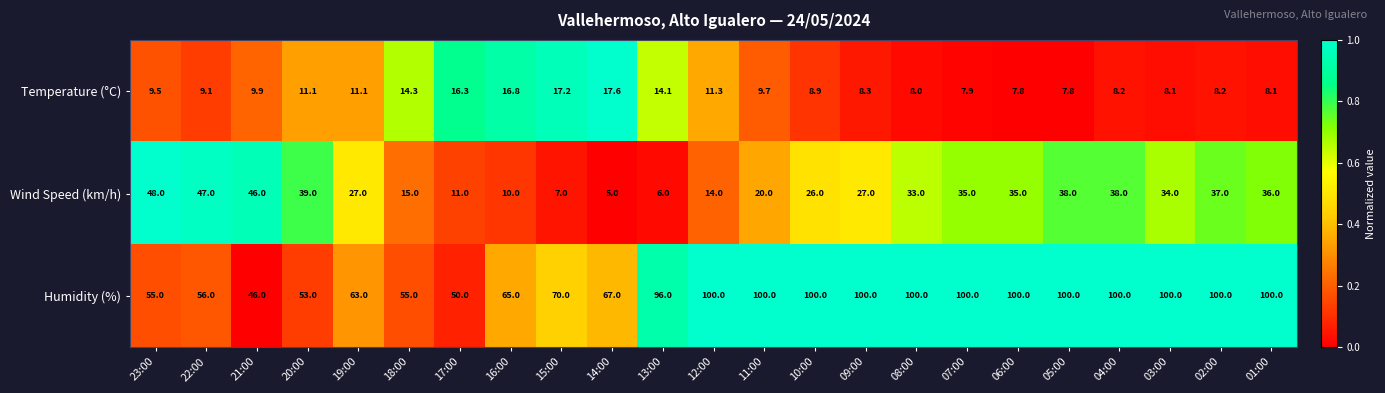

Between 06:00 and 04:00, which series saw the biggest shift?

Wind Speed (km/h)